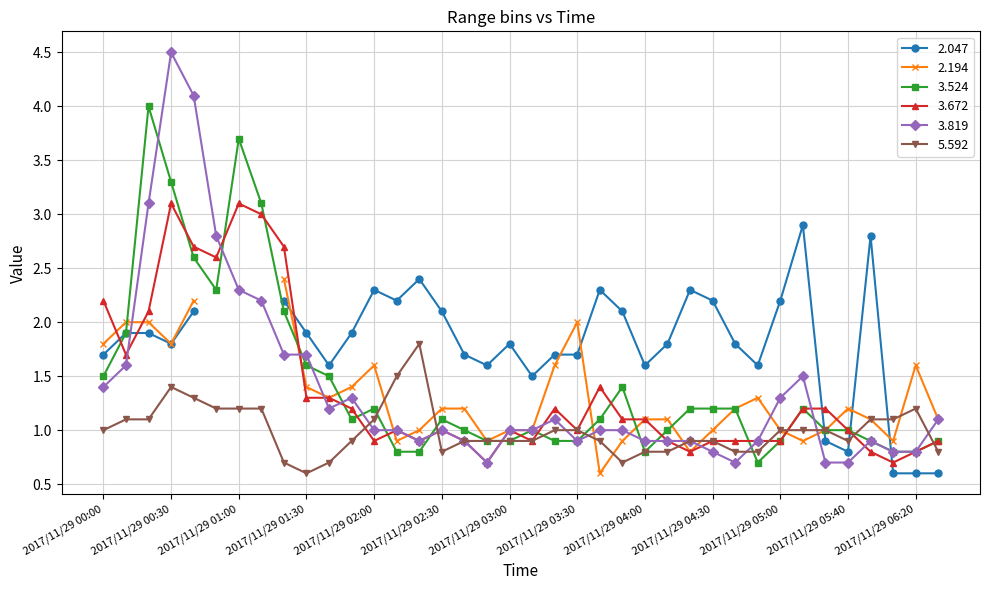

What is the label of the 24th point from the left?

2017/11/29 03:50